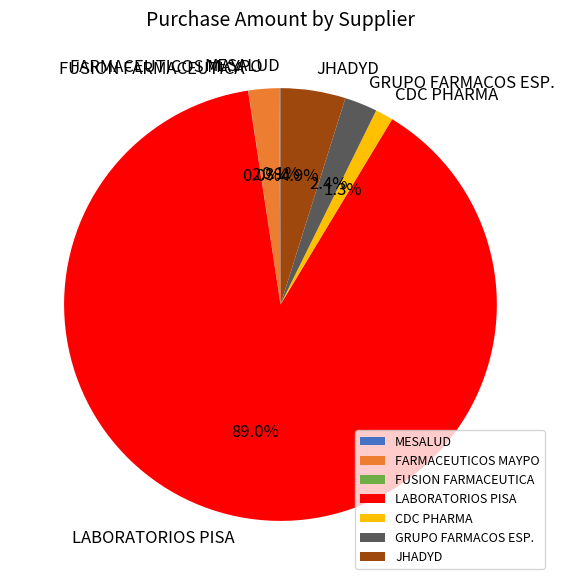

What is the largest slice in the pie chart?

LABORATORIOS PISA